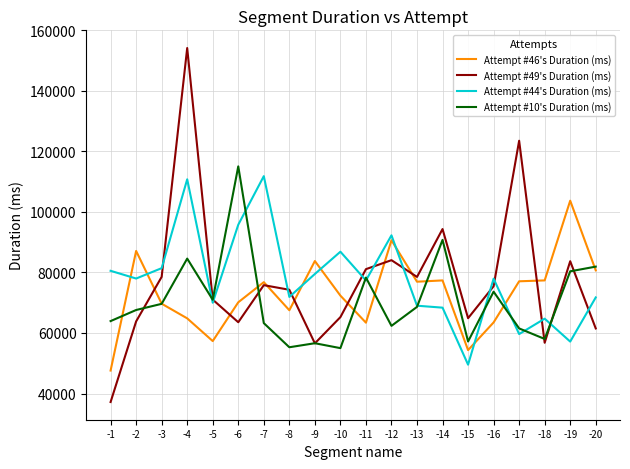

What is the difference between the maximum and minimum values in the Attempt #46's Duration (ms) series?

56130